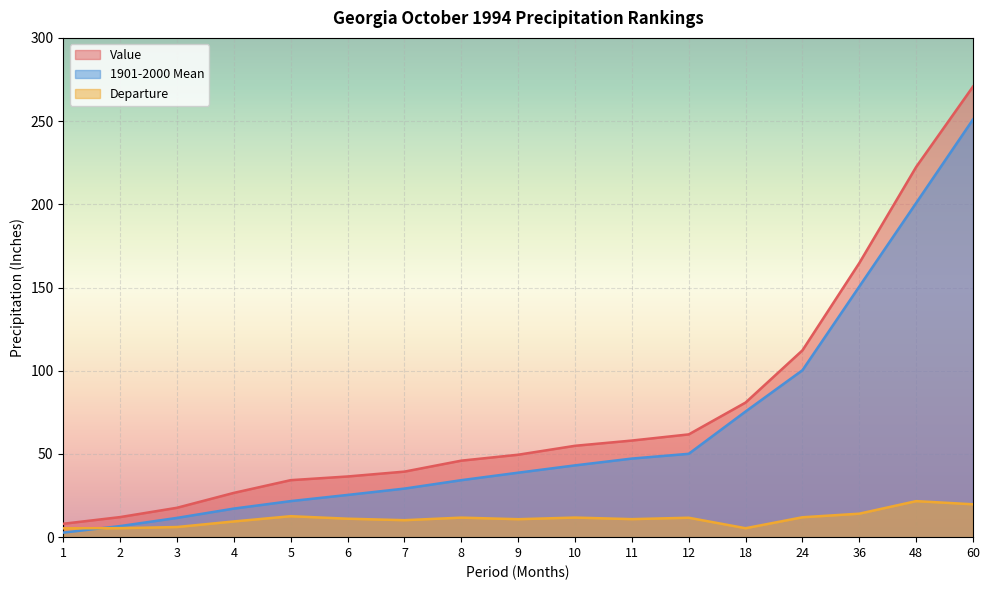

List the labels in order of Departure value, largest first.

48, 60, 36, 5, 24, 10, 8, 12, 6, 11, 9, 7, 4, 3, 2, 18, 1